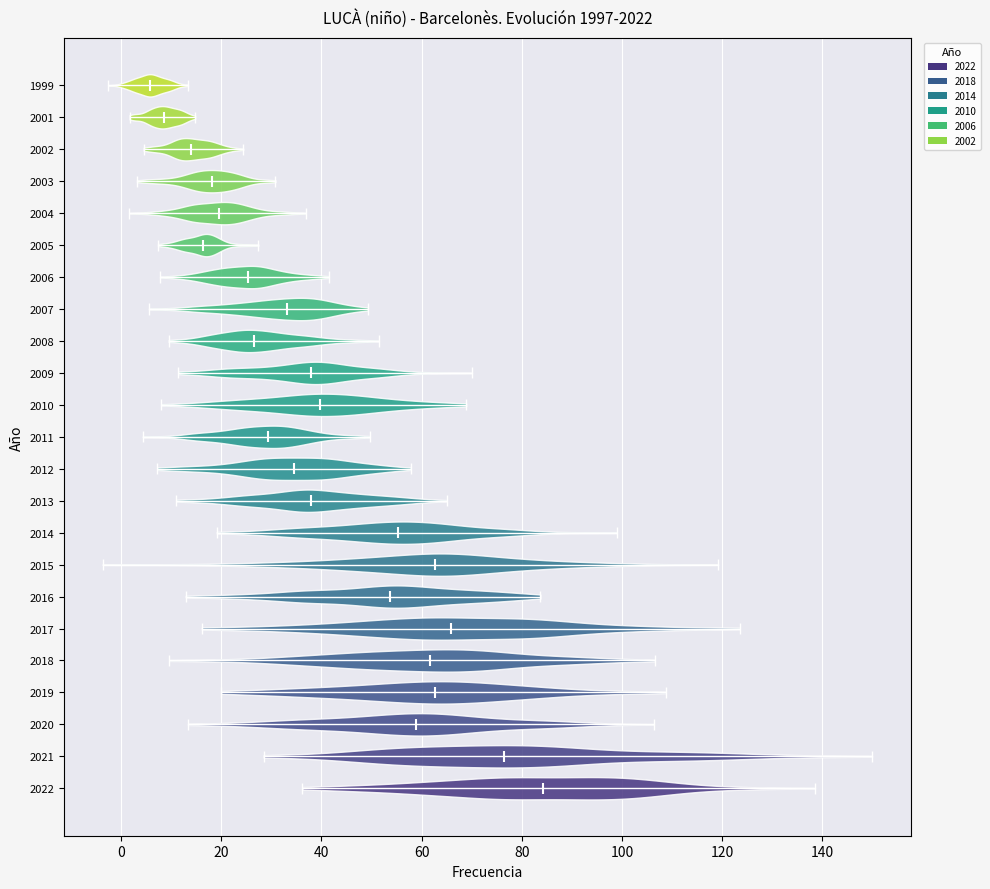

Reading bottom to top, read every violin against the x-axis: where its median line is, and the lowest and highest points it reaches. The values are not printed on the chart, so give them approximately, as read against the axis.

2022: median line 84, lowest point 36, highest point 138
2021: median line 76, lowest point 28, highest point 150
2020: median line 58, lowest point 14, highest point 106
2019: median line 62, lowest point 20, highest point 108
2018: median line 62, lowest point 10, highest point 106
2017: median line 66, lowest point 16, highest point 124
2016: median line 54, lowest point 12, highest point 84
2015: median line 62, lowest point -4, highest point 120
2014: median line 56, lowest point 20, highest point 98
2013: median line 38, lowest point 12, highest point 66
2012: median line 34, lowest point 8, highest point 58
2011: median line 30, lowest point 4, highest point 50
2010: median line 40, lowest point 8, highest point 68
2009: median line 38, lowest point 12, highest point 70
2008: median line 26, lowest point 10, highest point 52
2007: median line 34, lowest point 6, highest point 50
2006: median line 26, lowest point 8, highest point 42
2005: median line 16, lowest point 8, highest point 28
2004: median line 20, lowest point 2, highest point 36
2003: median line 18, lowest point 4, highest point 30
2002: median line 14, lowest point 4, highest point 24
2001: median line 8, lowest point 2, highest point 14
1999: median line 6, lowest point -2, highest point 14